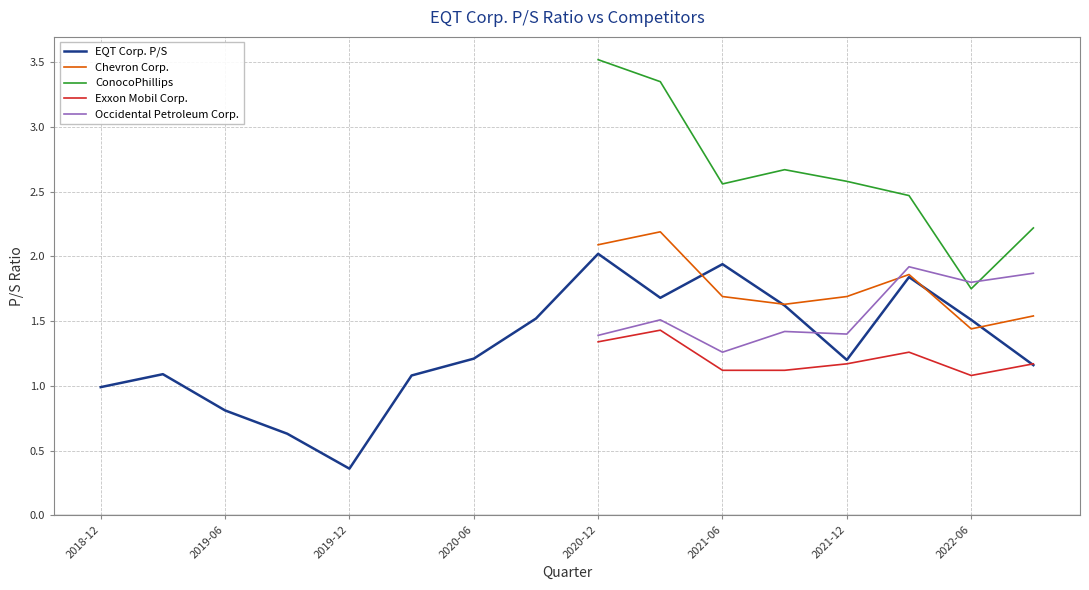

At which category is the sum across all series the highest?

2020-12-31